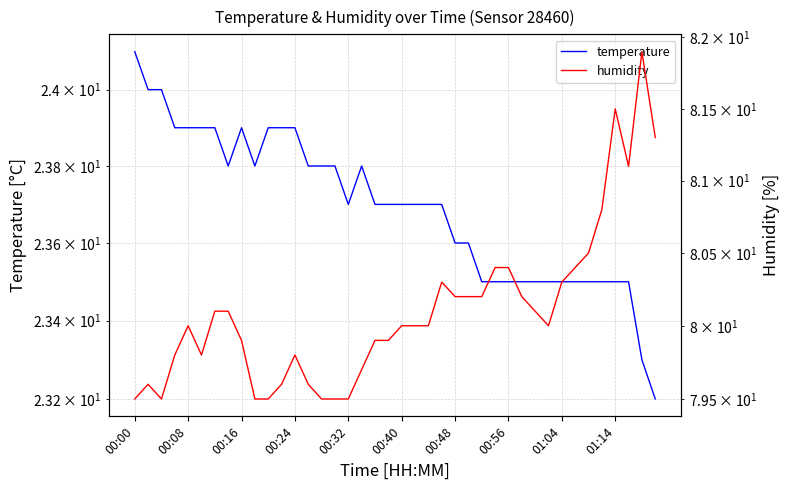

True or false: temperature has a value of 32.6 at 23.

False